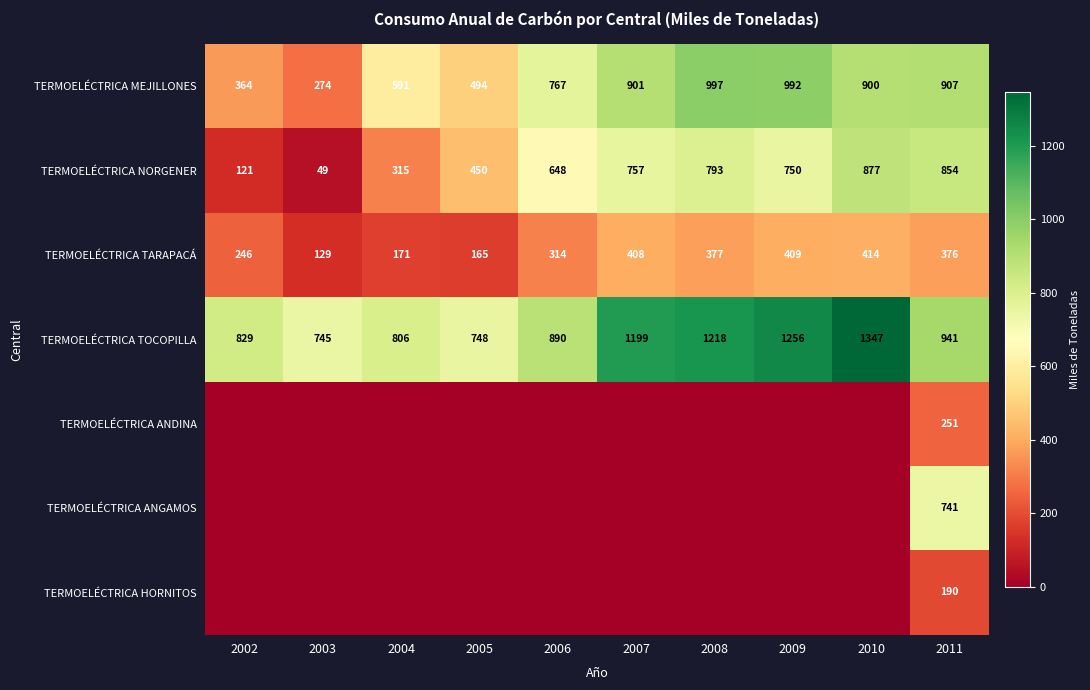

What is the maximum value for TERMOELÉCTRICA MEJILLONES?

997